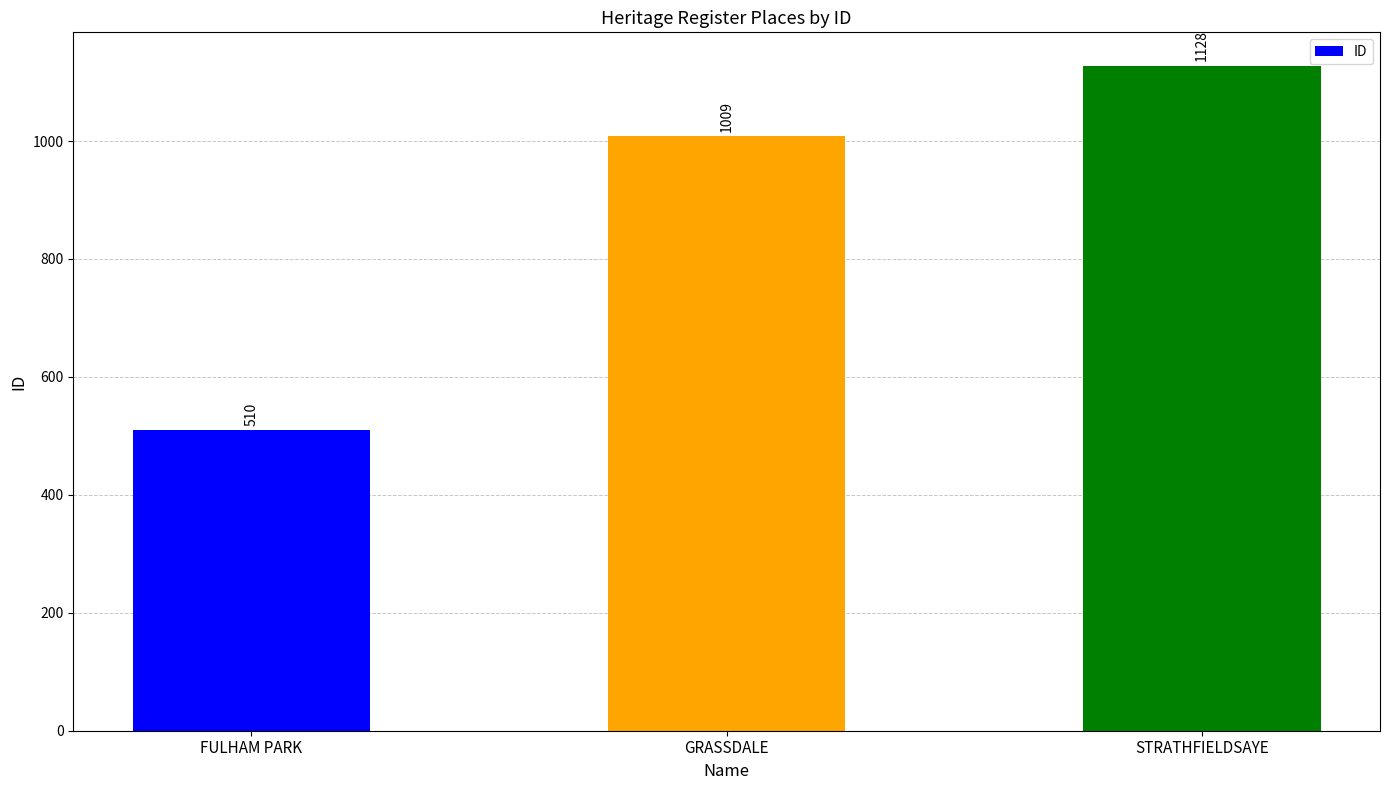

Read the value at FULHAM PARK, to the nearest 10.

510